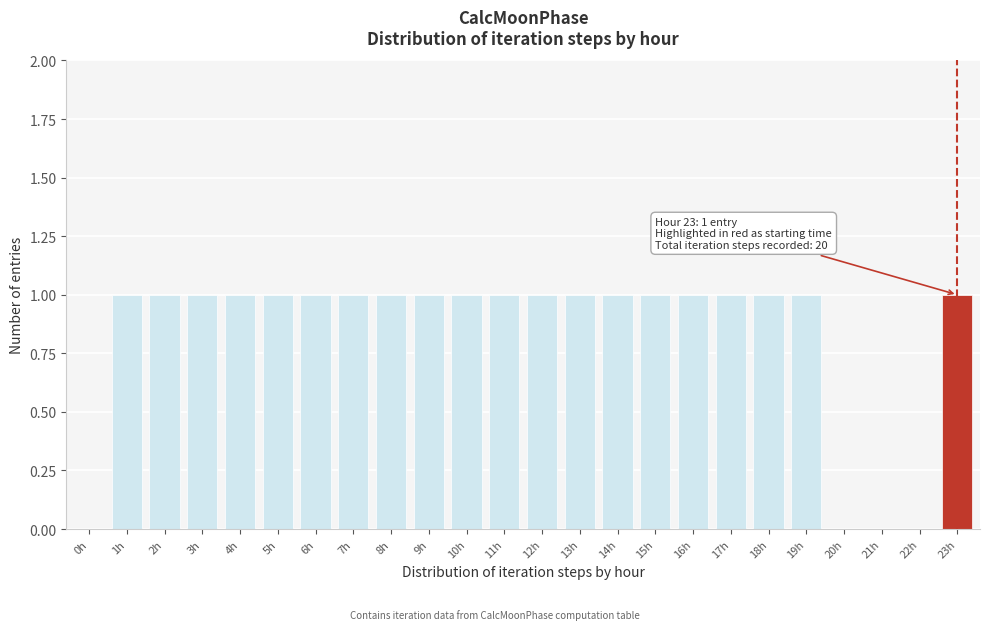

Reading left to right, list all the values displayed in this chart.

0h=0	1h=1	2h=1	3h=1	4h=1	5h=1	6h=1	7h=1	8h=1	9h=1	10h=1	11h=1	12h=1	13h=1	14h=1	15h=1	16h=1	17h=1	18h=1	19h=1	20h=0	21h=0	22h=0	23h=1